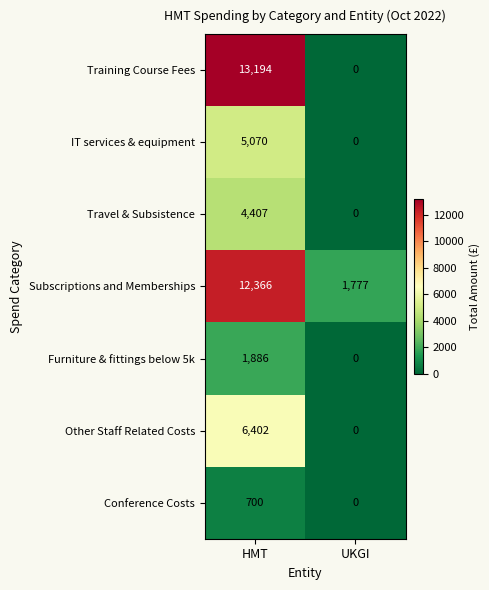

Is the value of Conference Costs at UKGI greater than the value of Subscriptions and Memberships at HMT?

No